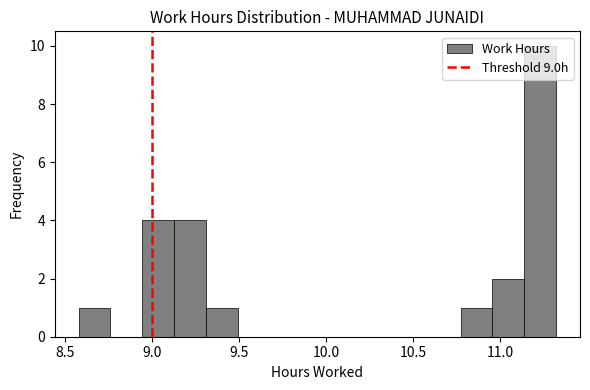

Around what value on the x-axis is the tallest bar? Give the approximate position of its centre, as read against the axis.

11.25